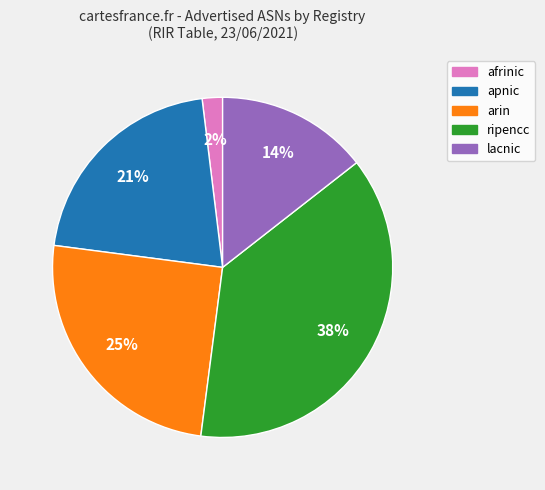

Combined, do afrinic and lacnic account for over 50%?

No